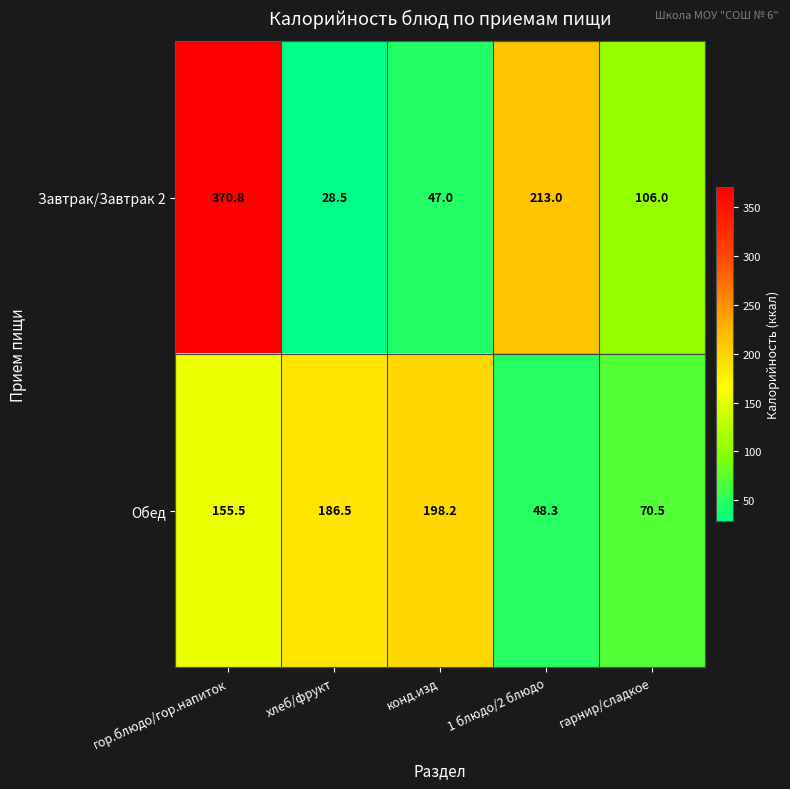

At гарнир/сладкое, list the series in order from largest to smallest.

Завтрак/Завтрак 2, Обед